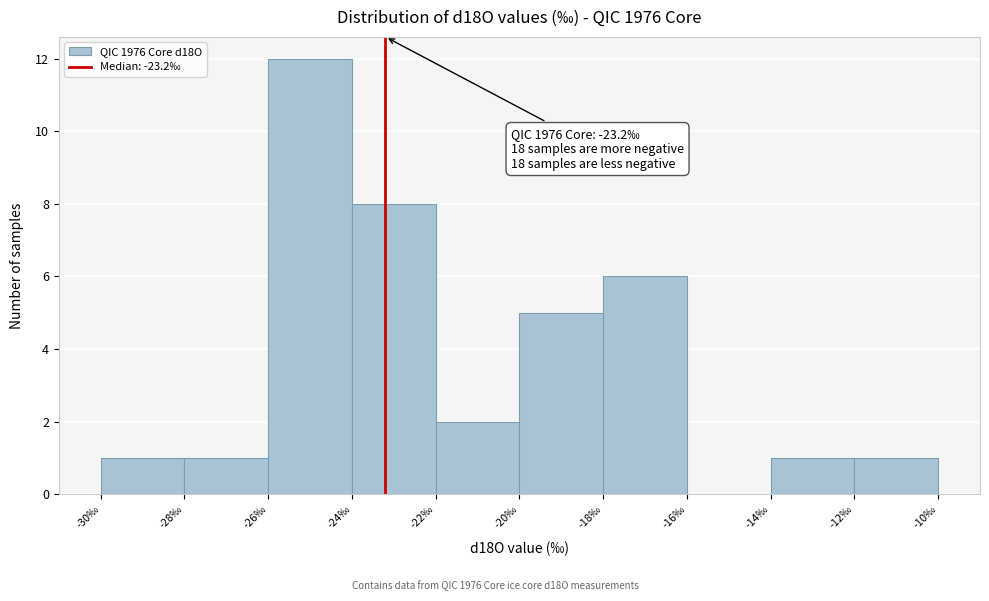

Over which range of the x-axis is the bar tallest?

-26 to -24